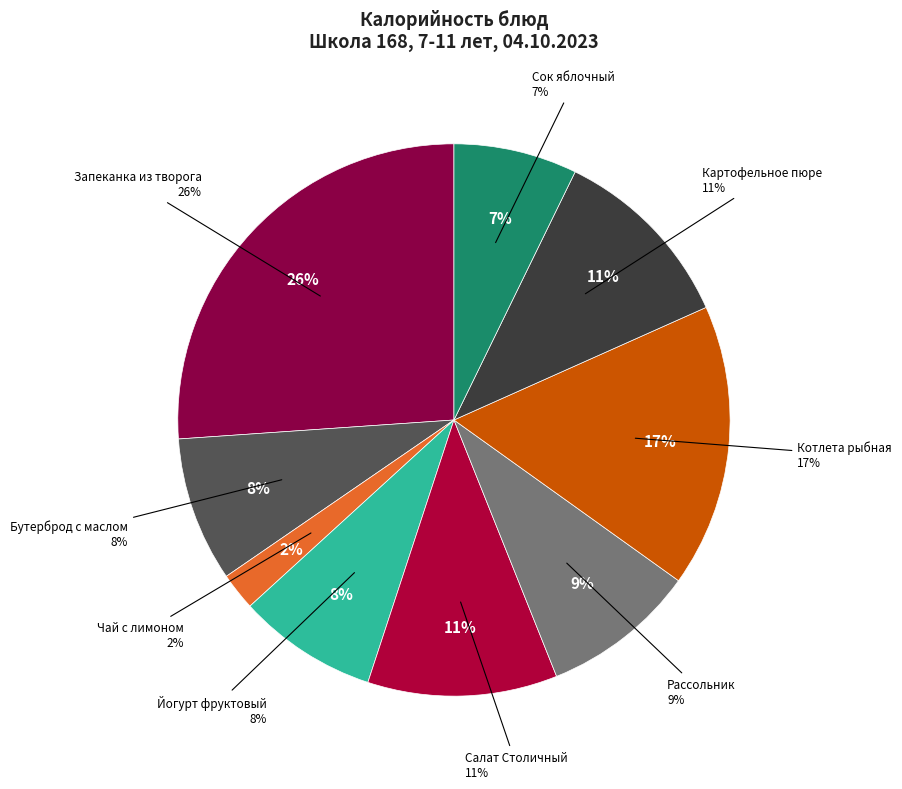

Is there any slice that represents more than half of the pie?

No